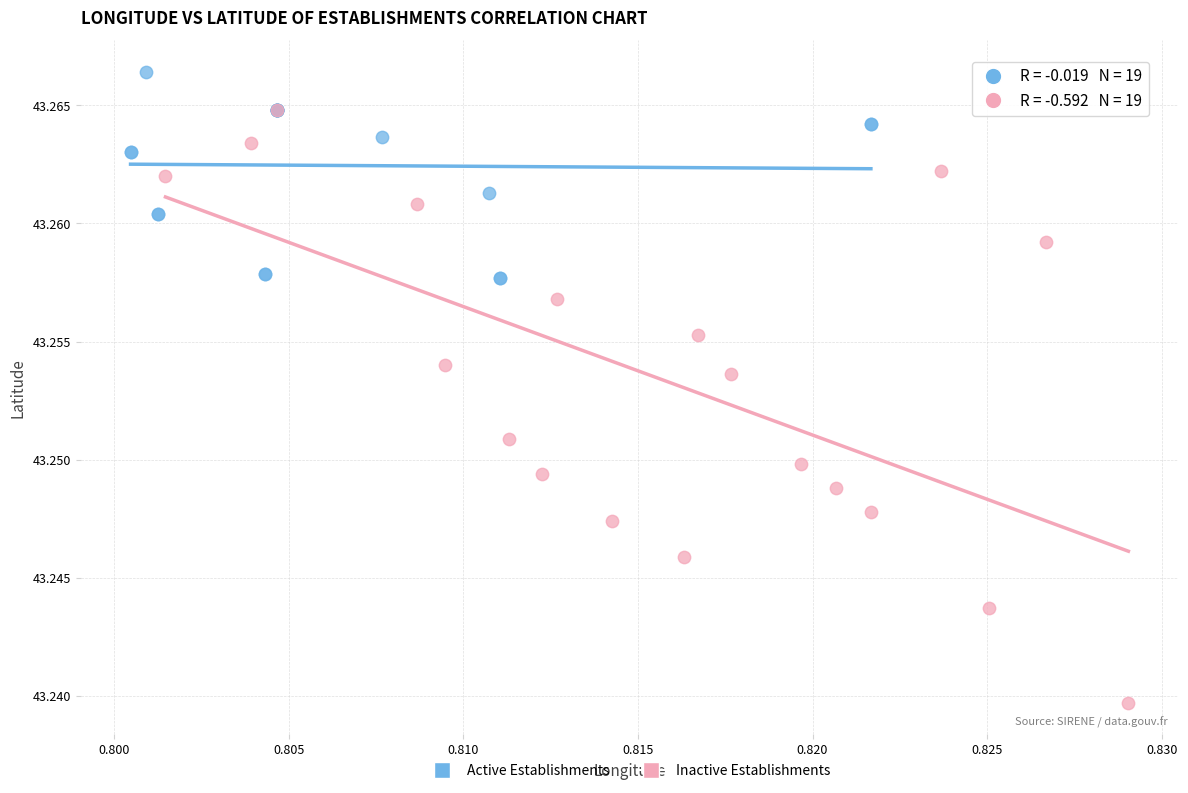

Which series reaches the minimum Y coordinate?

Inactive Establishments